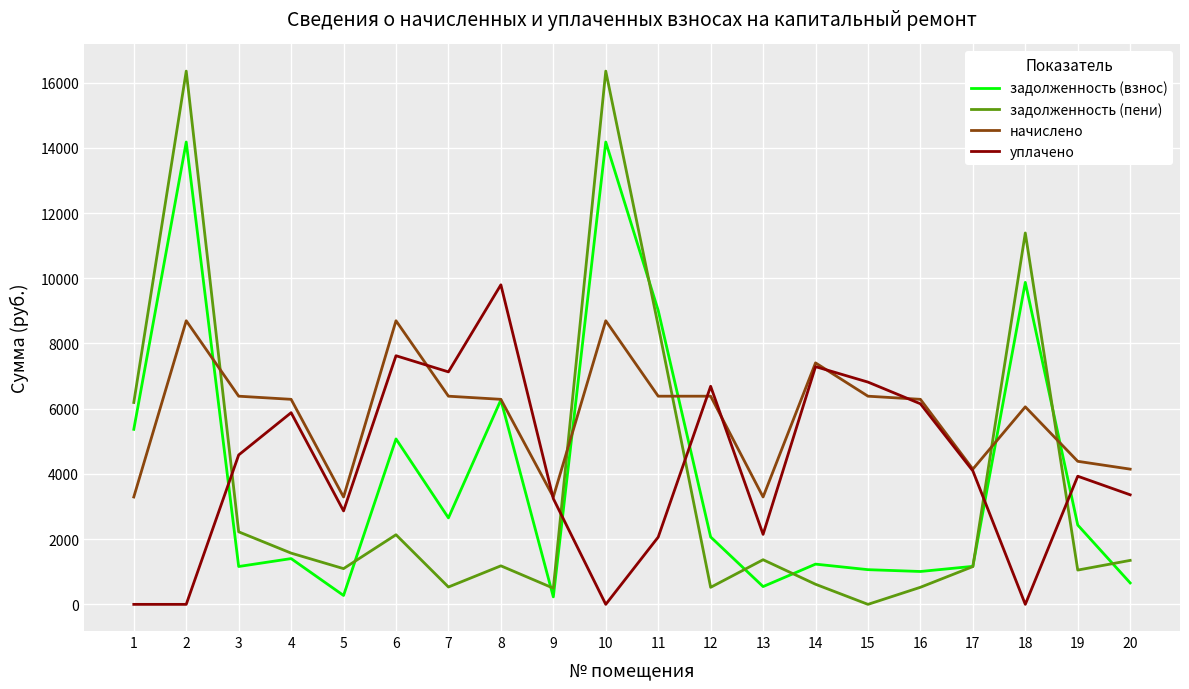

Does the chart have visible grid lines?

Yes